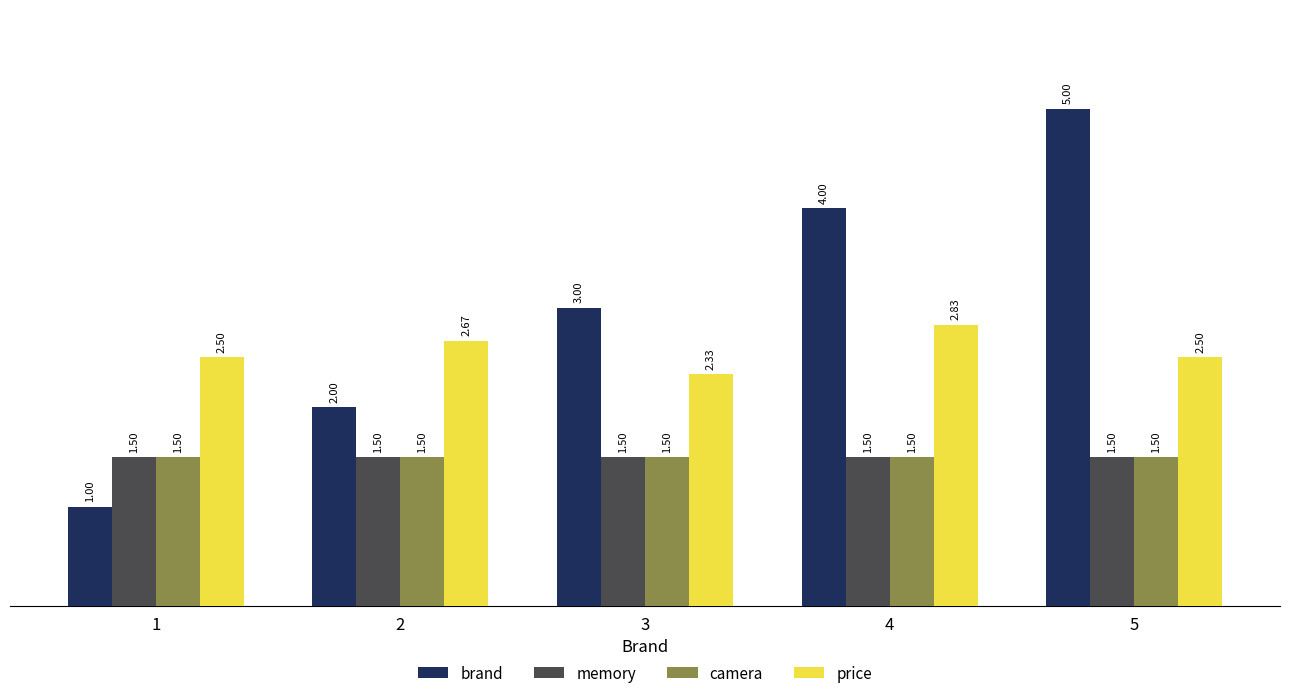

What is the difference between the highest and lowest values at 1?

1.5